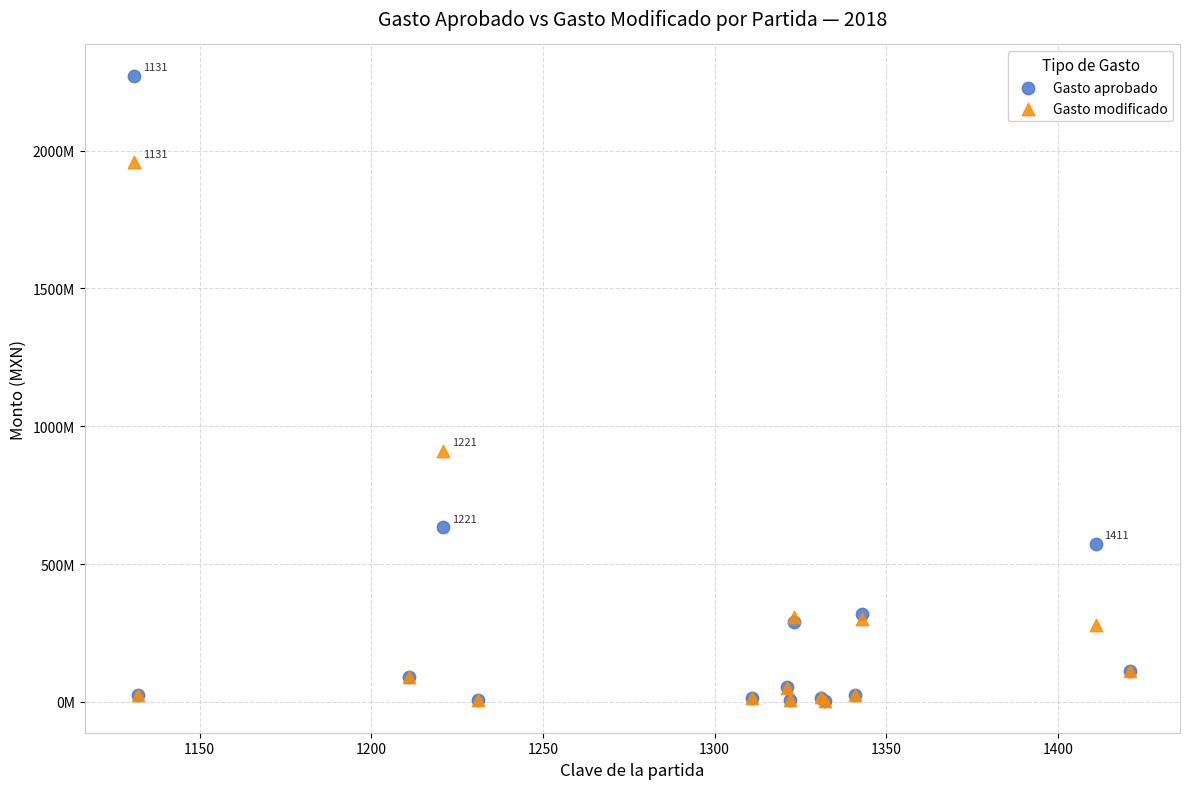

Which series has the largest Y range (max minus min)?

Gasto aprobado